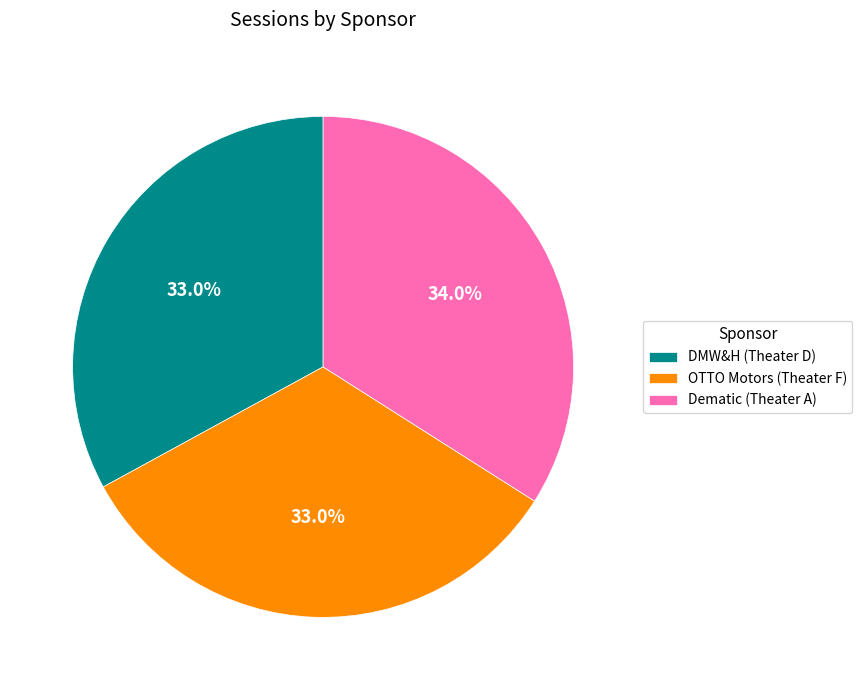

What percentage is the Dematic (Theater A) slice, to the nearest percent?

34%